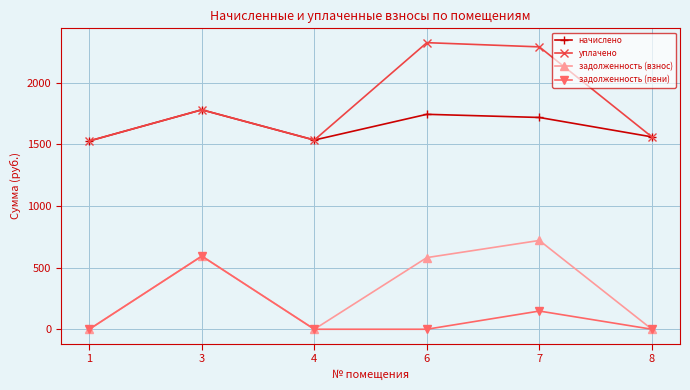

How many values in the уплачено series are below 1781?

3